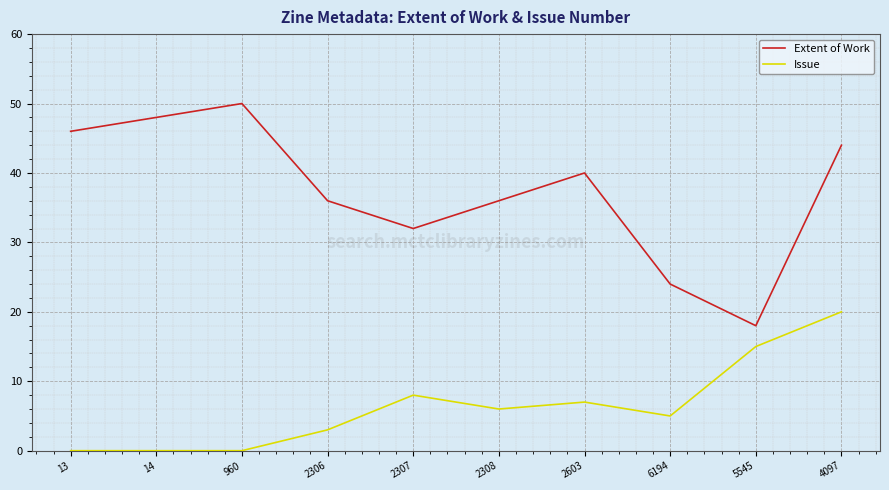

List the series in order of their overall mean, lowest first.

Issue, Extent of Work